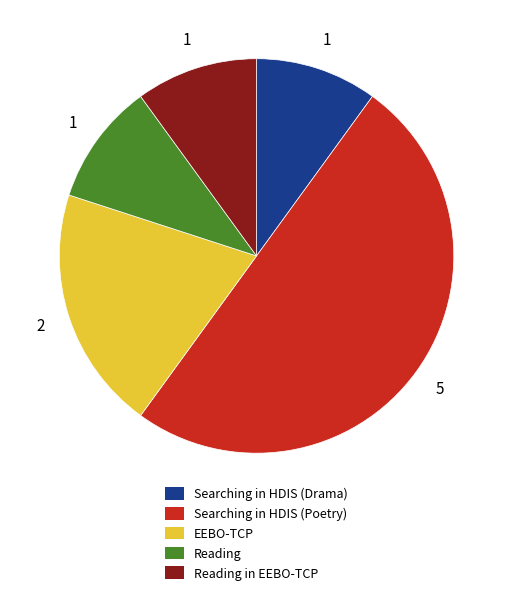

What is the largest slice in the pie chart?

Searching in HDIS (Poetry)